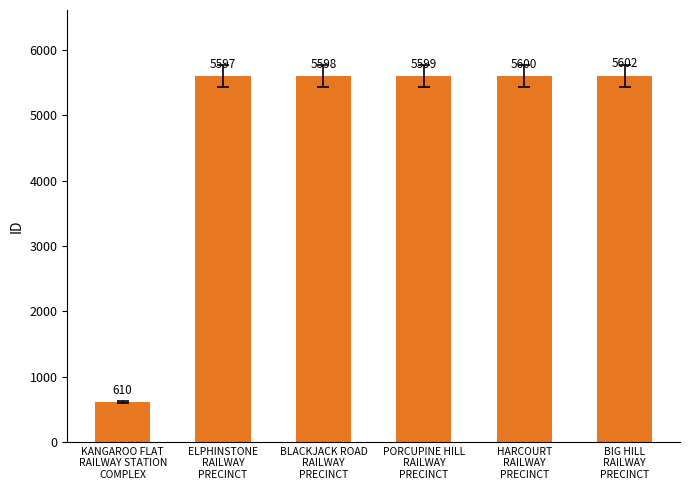

What is the label of the 2nd bar from the left?

ELPHINSTONE
RAILWAY
PRECINCT